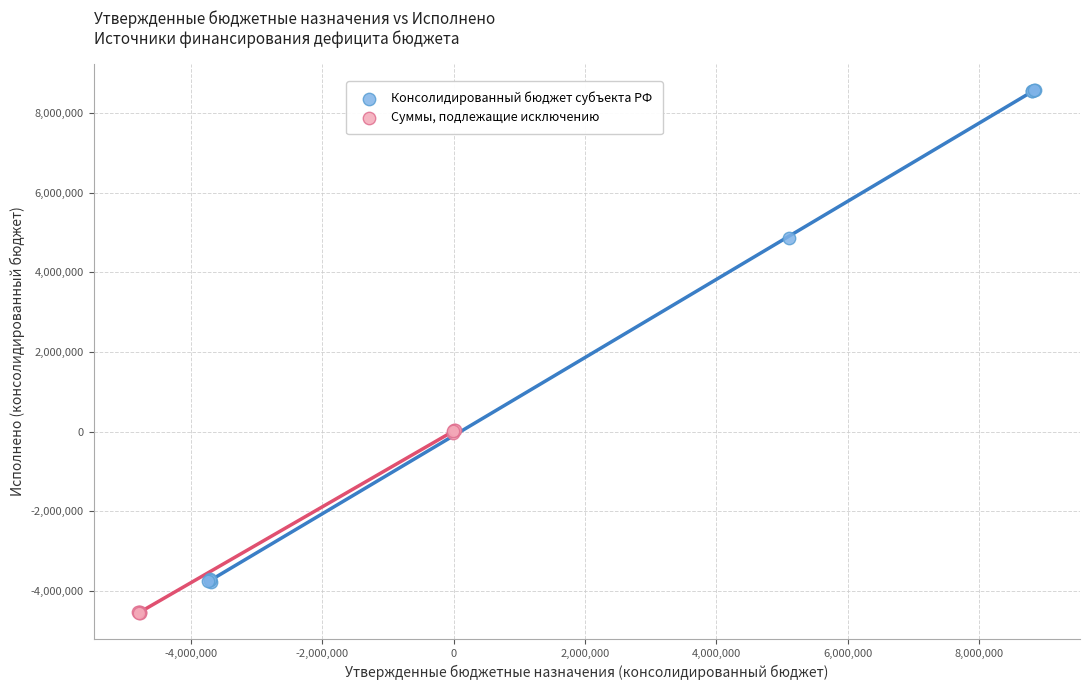

Which series reaches the maximum Y coordinate?

Консолидированный бюджет субъекта РФ